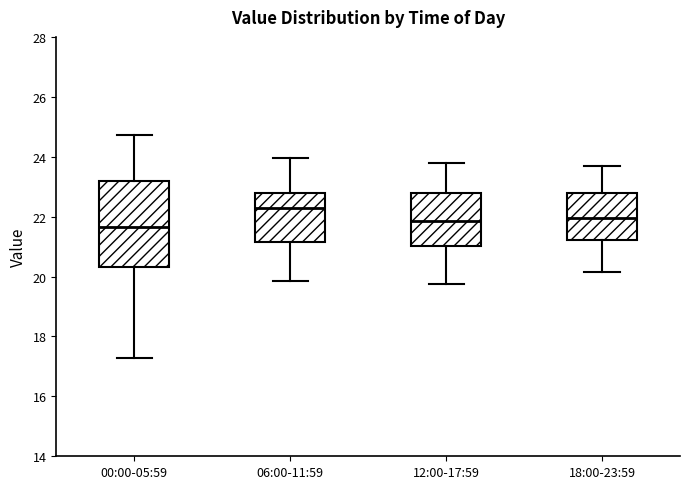

Which box's median line is the lowest?

00:00-05:59